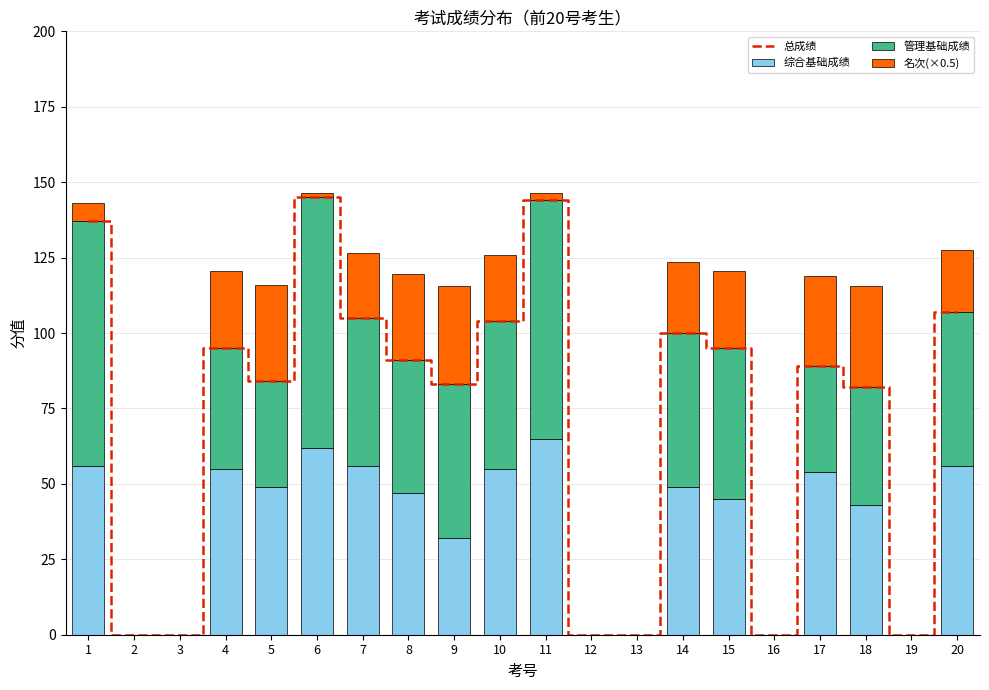

Where is 名次(×0.5) nearest to the value 16?

20